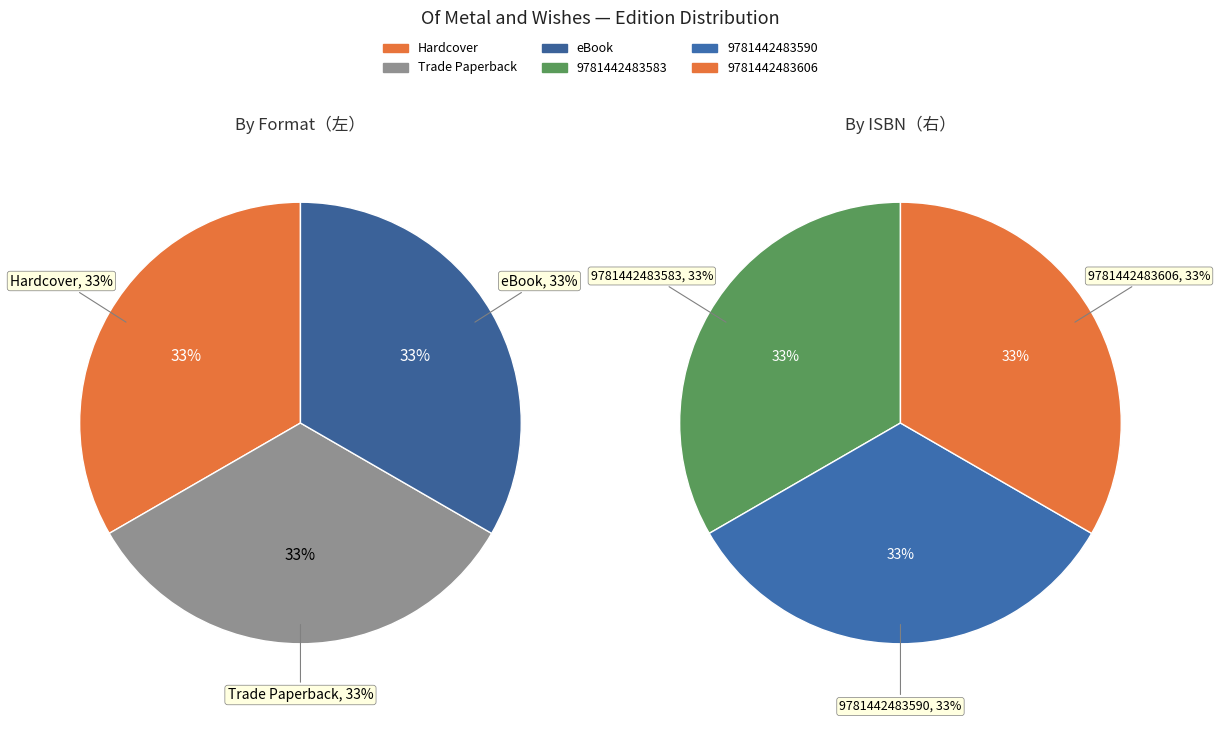

What percentage is the Hardcover slice, to the nearest percent?

33%